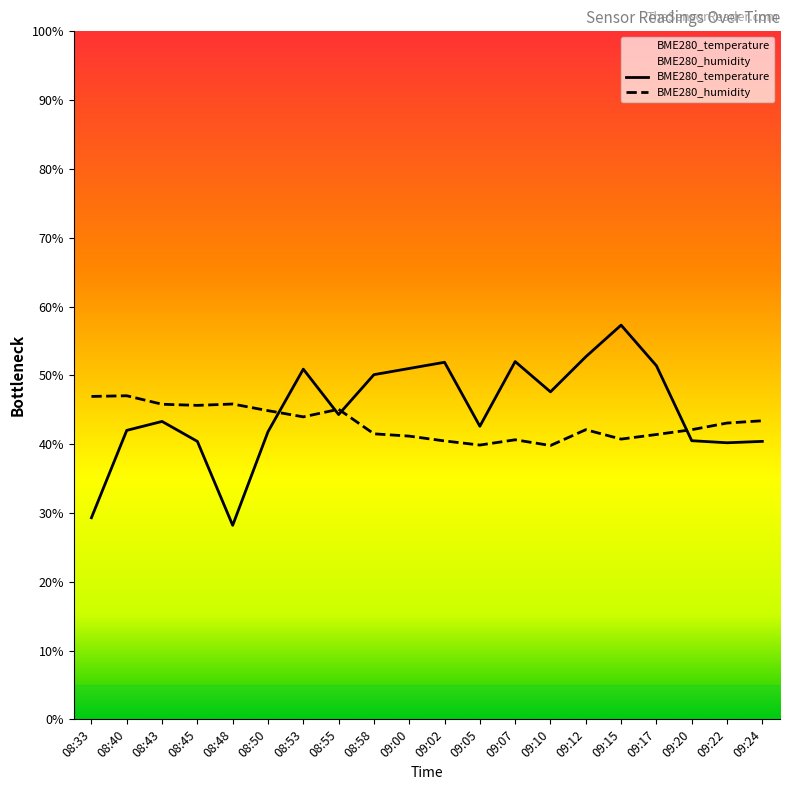

Is it true that BME280_temperature equals 50.9 at 08:53?

True